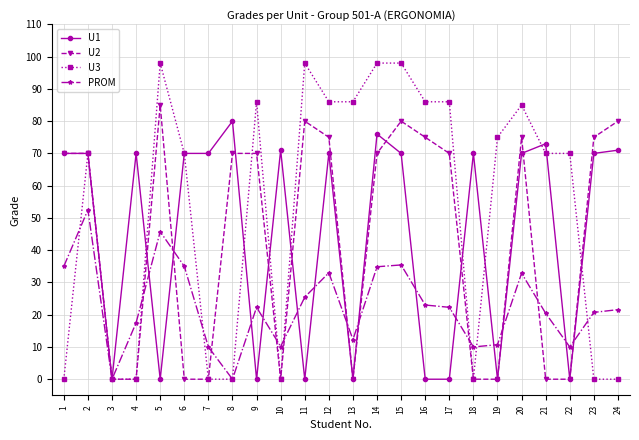

What is the average value of the U2 series?

43.5